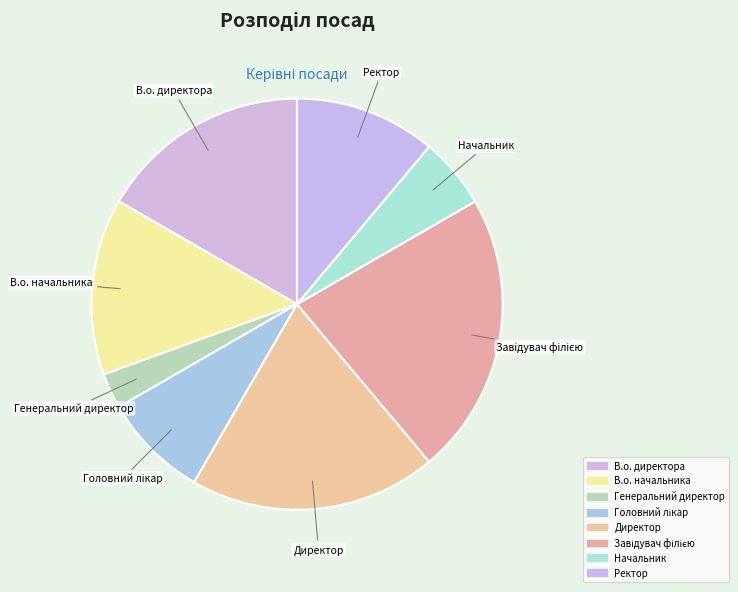

Is it true that Завідувач філією is 22% of the pie?

True